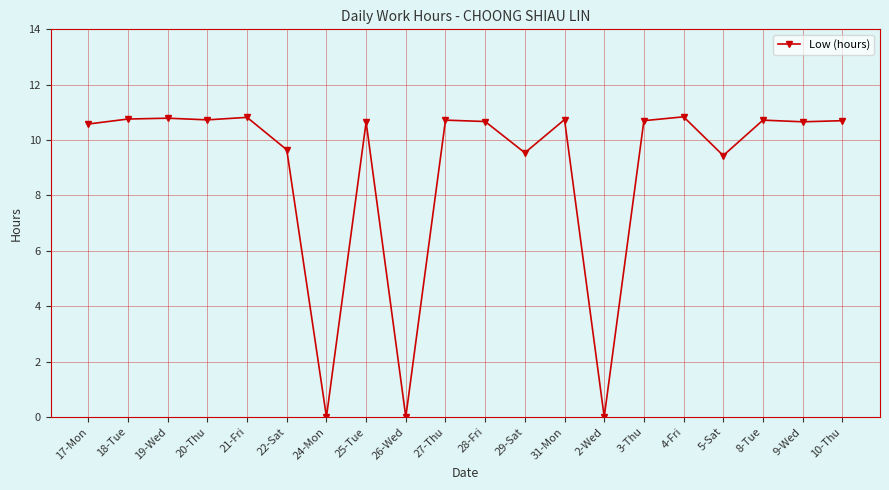

How many lines are shown in the chart?

1